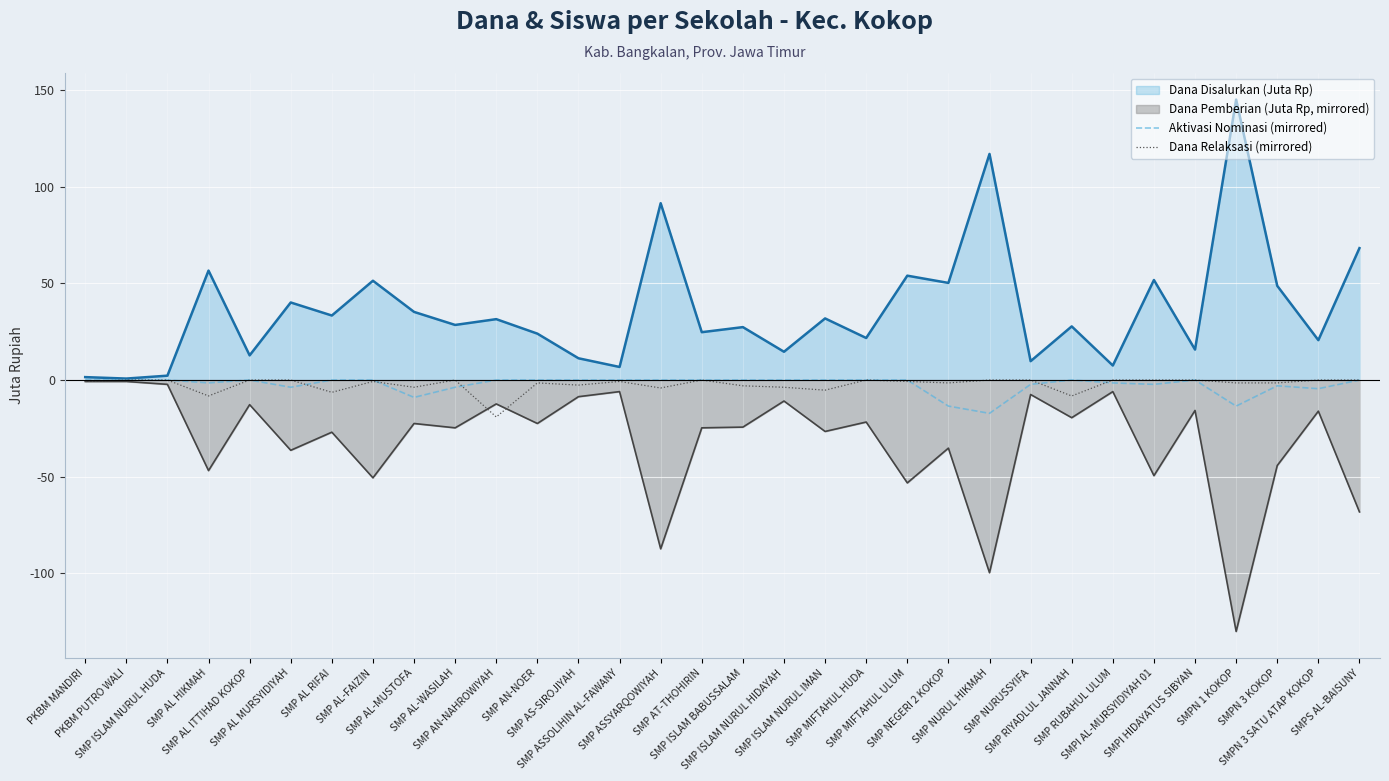

Where is the first local minimum for Aktivasi Nominasi (mirrored)?

SMP AL HIKMAH